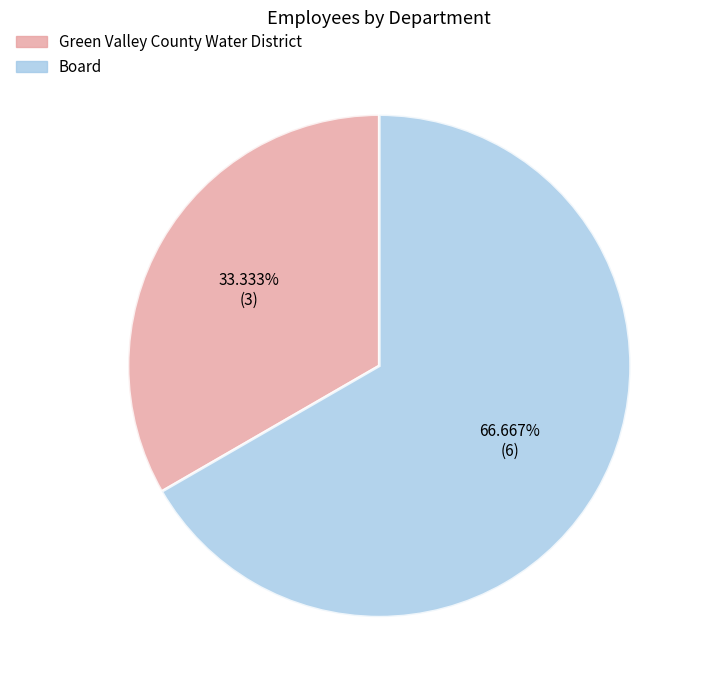

To the nearest percent, what is the difference between the largest and smallest slice percentages?

33%